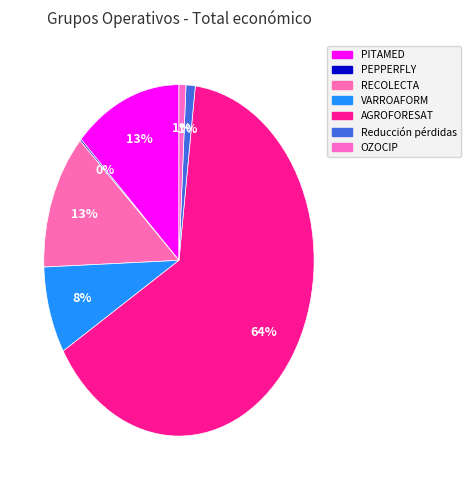

Is PEPPERFLY the majority of the pie?

No